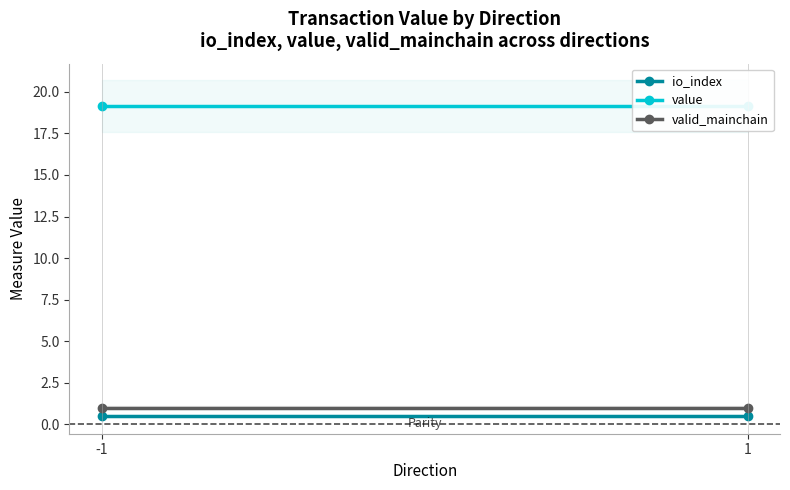

What is the sum of all value values?

38.3